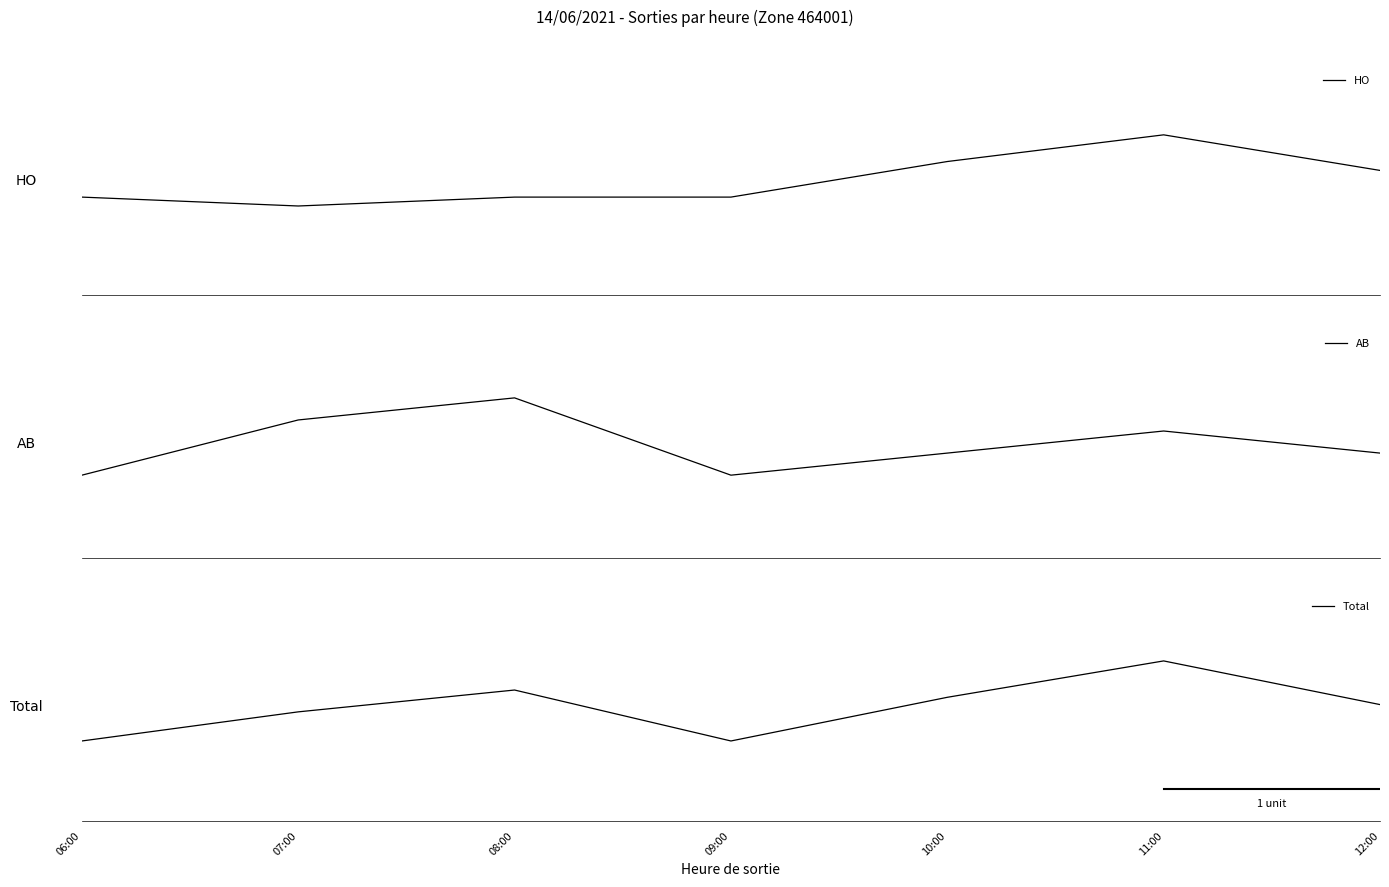

Is this an area chart (filled region under the line)?

No